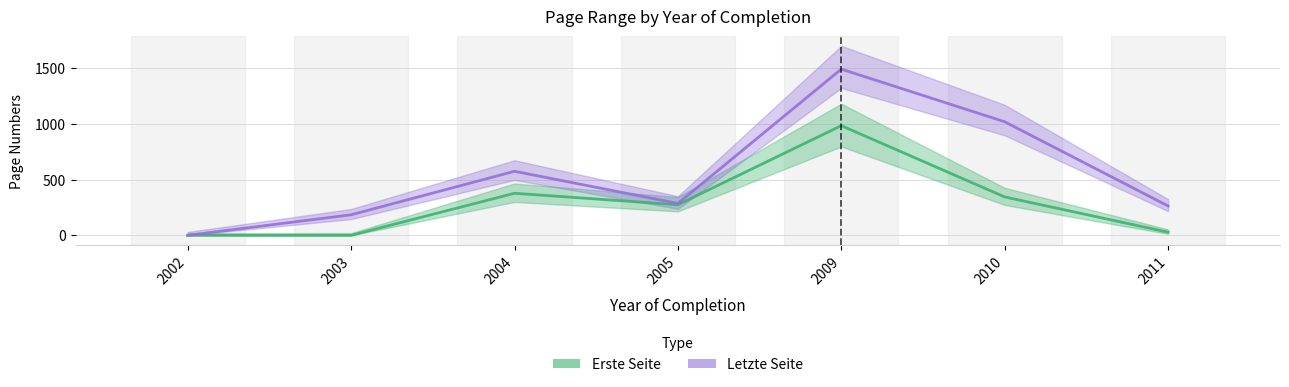

What is the sum of all Letzte Seite values?

3815